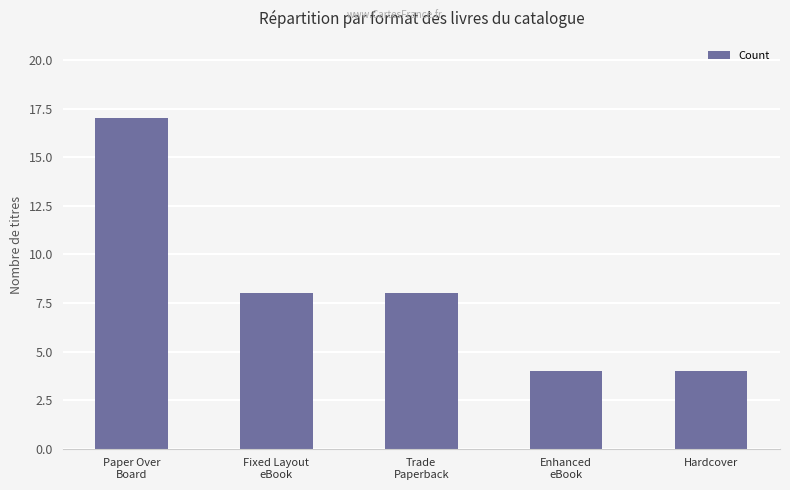

How many series are shown in this chart?

1